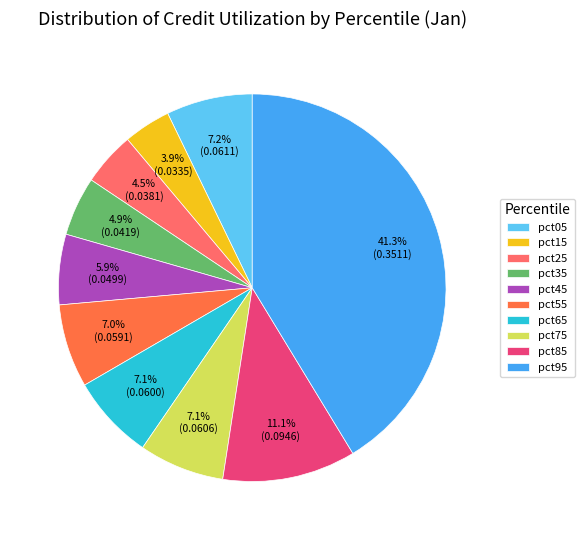

Count the number of slices in the pie.

10